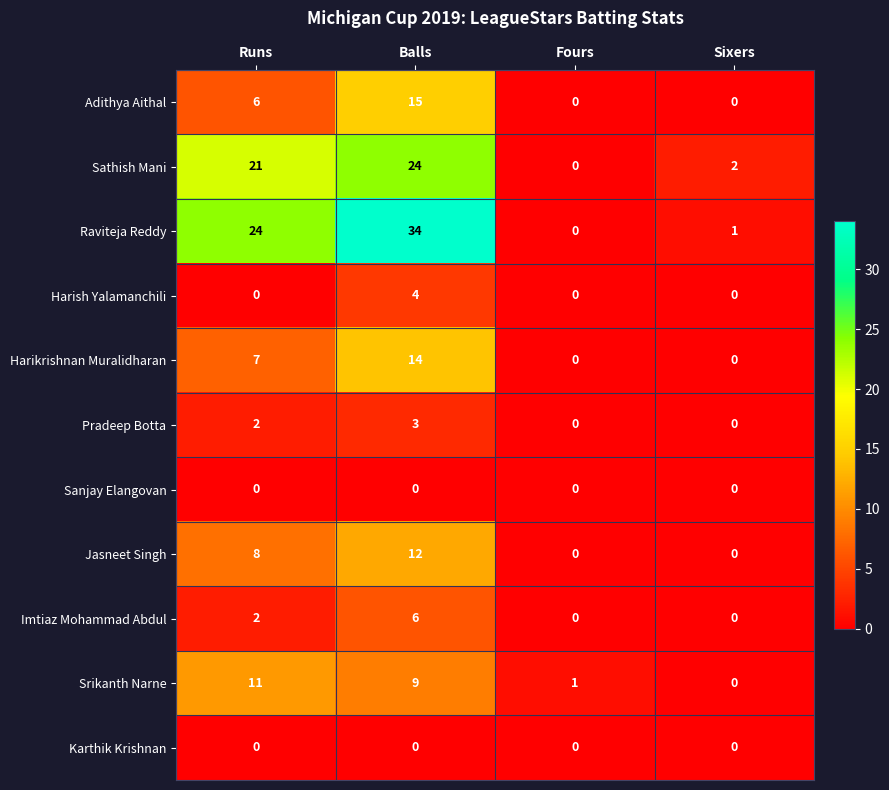

Between Balls and Sixers, which series saw the biggest shift?

Raviteja Reddy